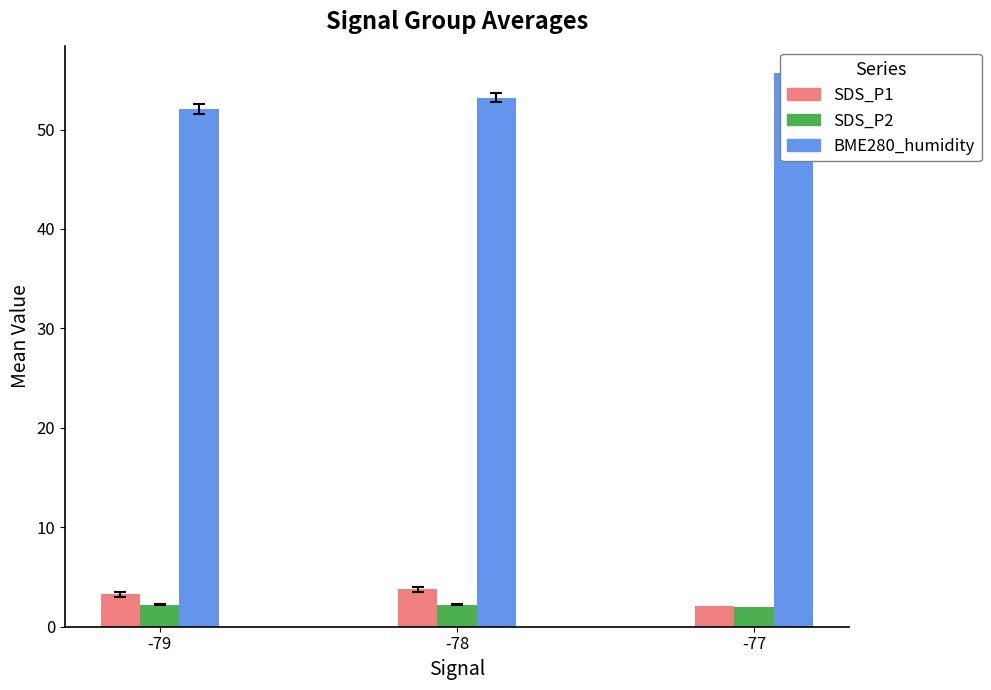

Which label corresponds to the largest value in the chart?

-77